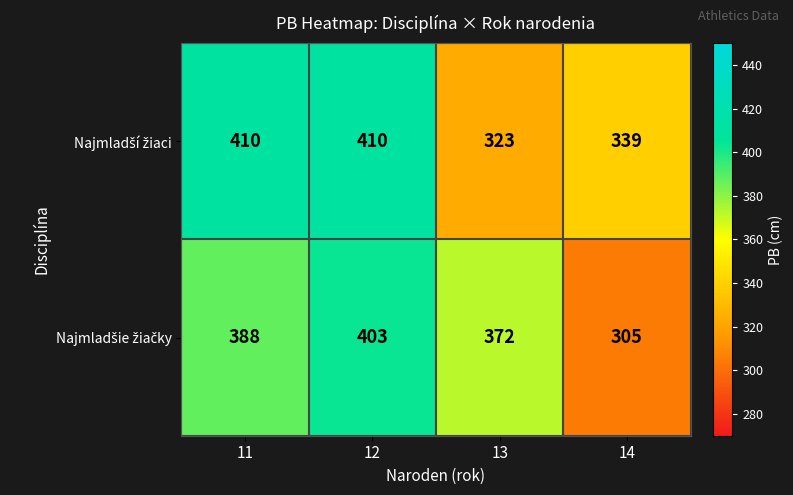

What is the total value across all series at 14?

644